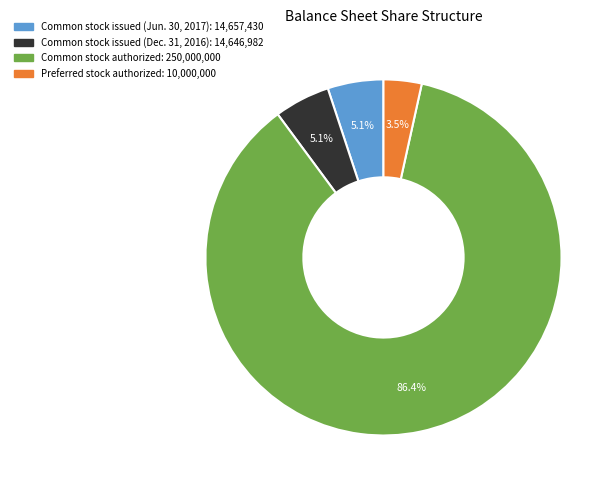

Count the number of slices in the pie.

4